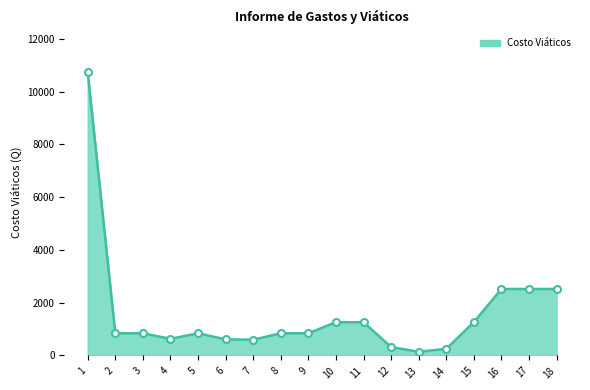

Which category has the highest value across all series?

1